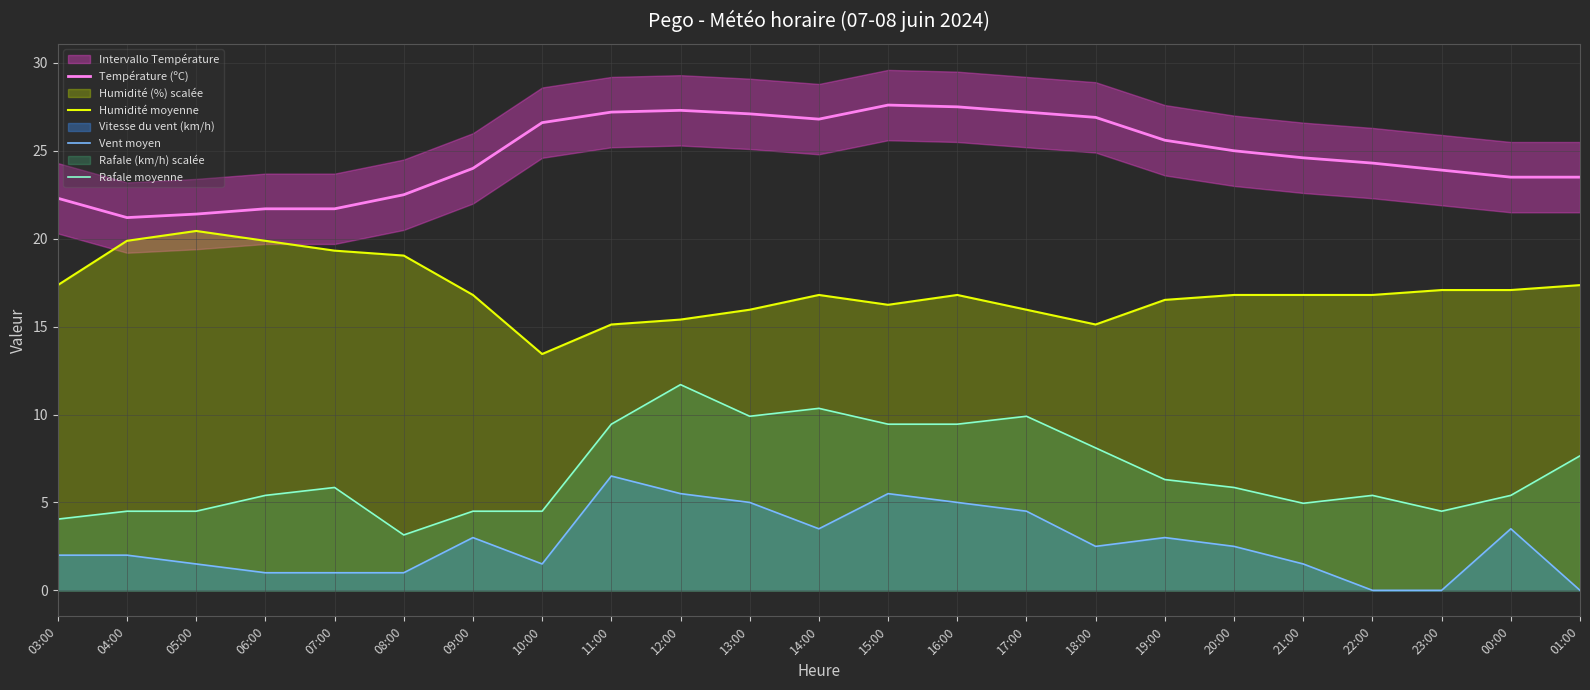

Which series has the largest total across all categories?

Température (ºC)